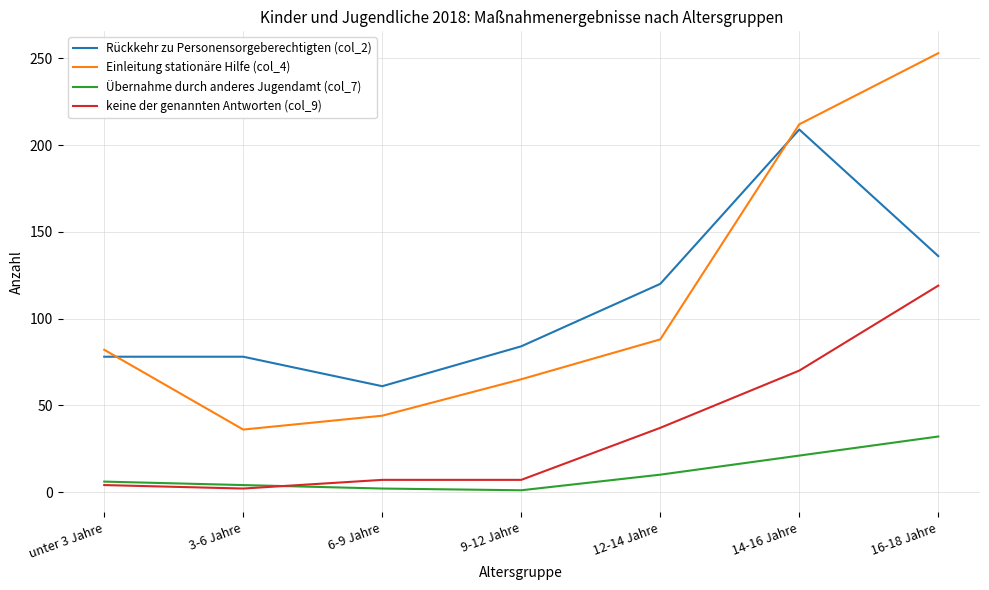

True or false: Einleitung stationäre Hilfe (col_4) and Rückkehr zu Personensorgeberechtigten (col_2) cross at least once.

True